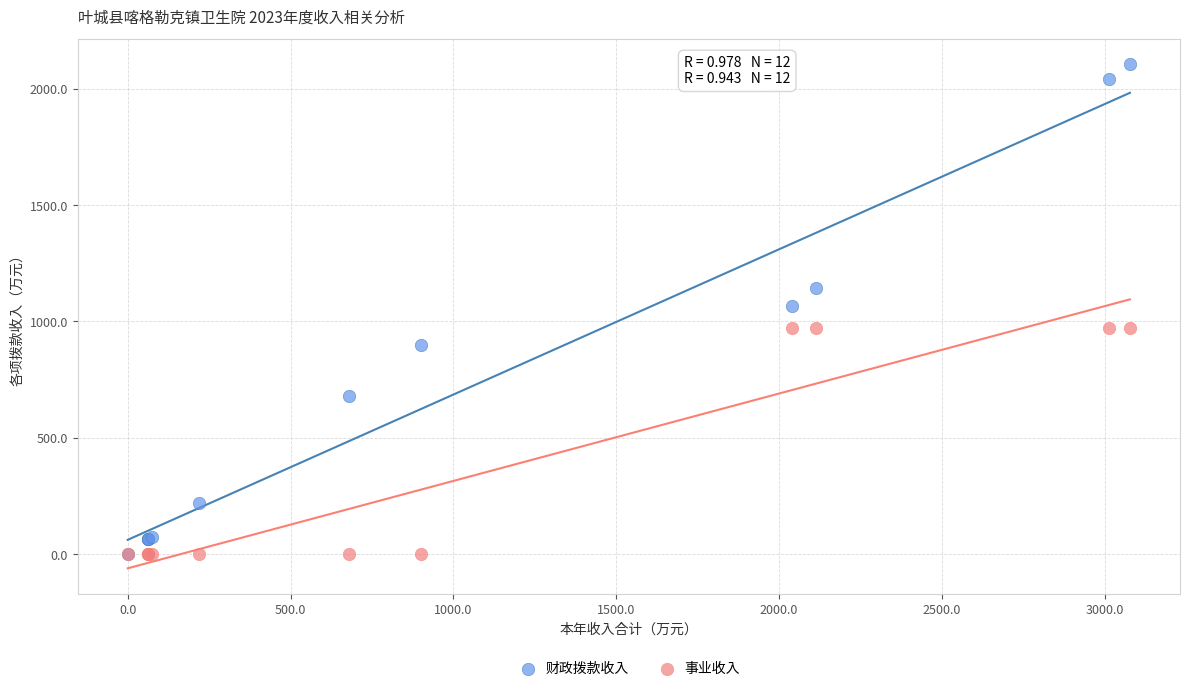

What are all the series names shown in the legend?

财政拨款收入, 事业收入